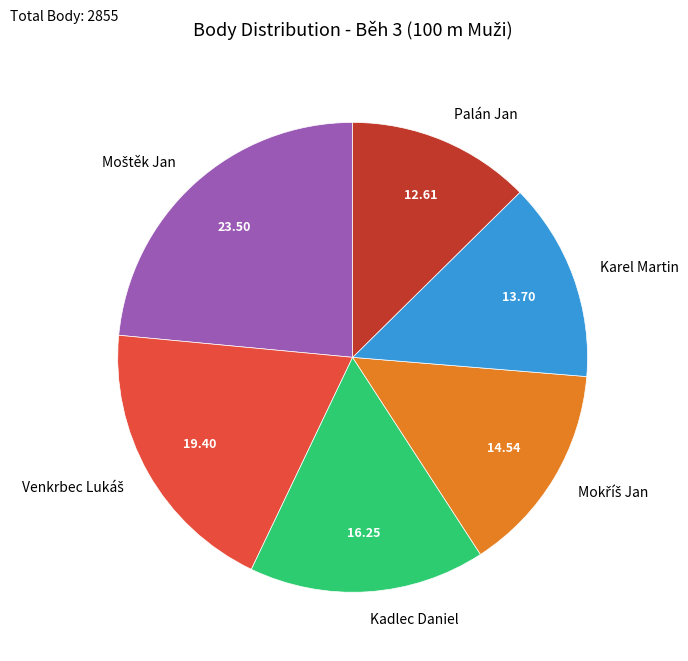

Does Karel Martin account for over 50% of the chart?

No